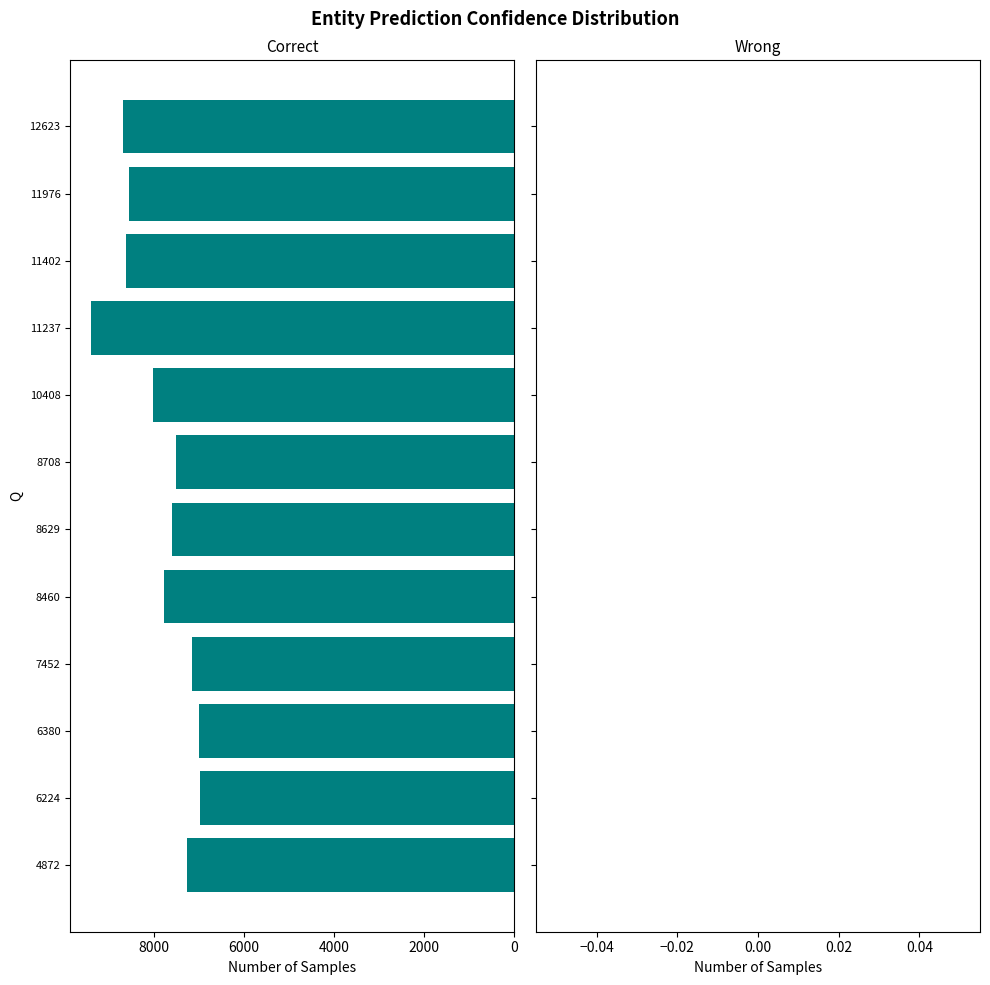

What is the greatest value displayed?

9378